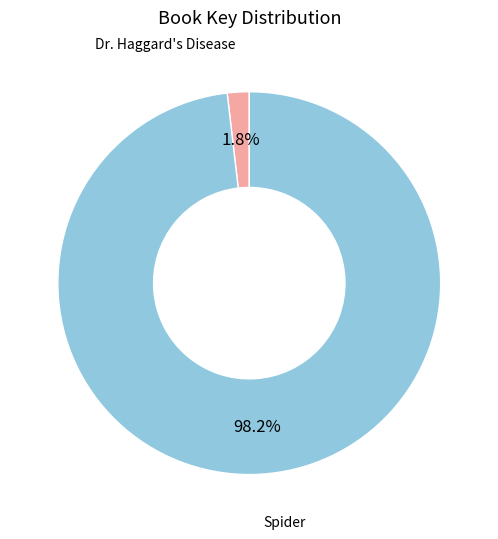

To the nearest percent, what is the combined percentage of Dr. Haggard's Disease and Spider?

100%